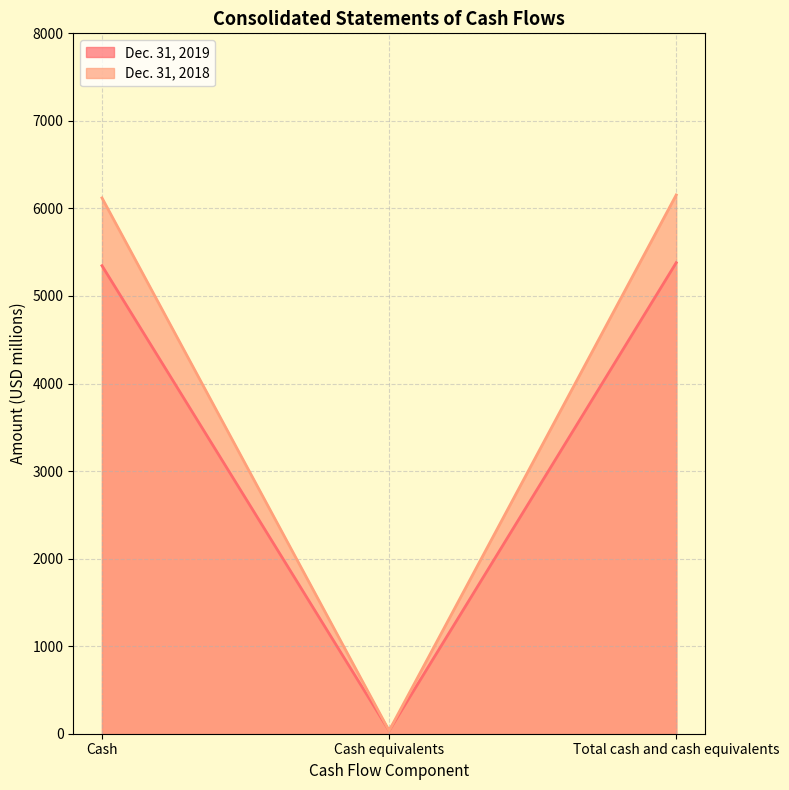

What is the maximum value for Dec. 31, 2019?

5380